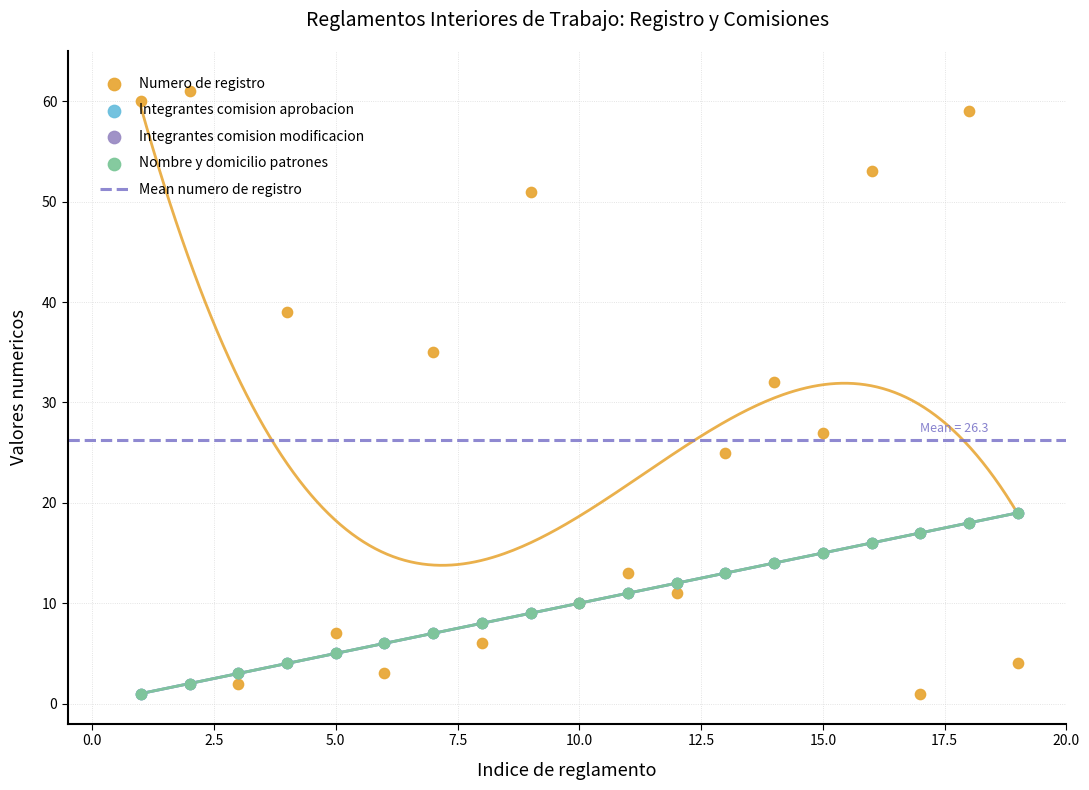

Which series has the largest Y range (max minus min)?

Numero de registro